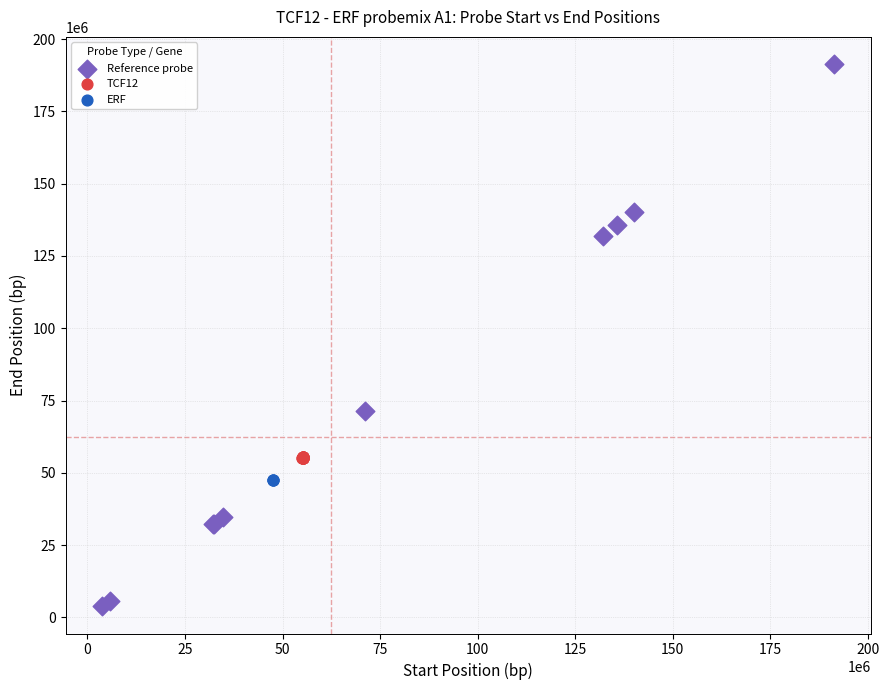

Which series has the widest spread of Y values?

Reference probe